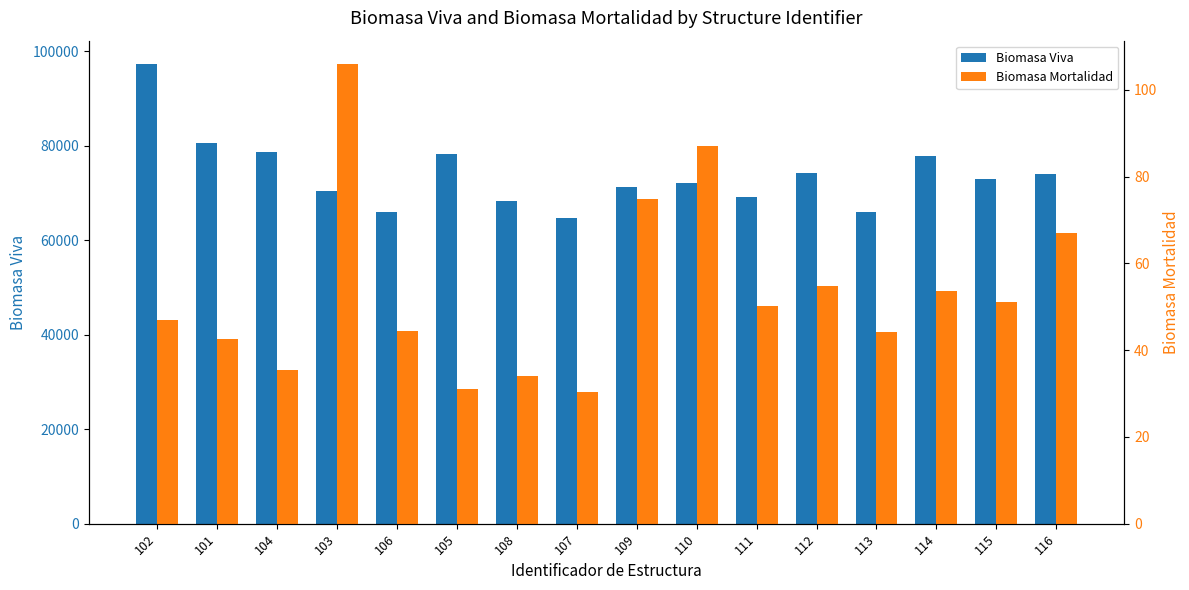

The Biomasa Mortalidad series shows 53.7 at 114. True or false?

True